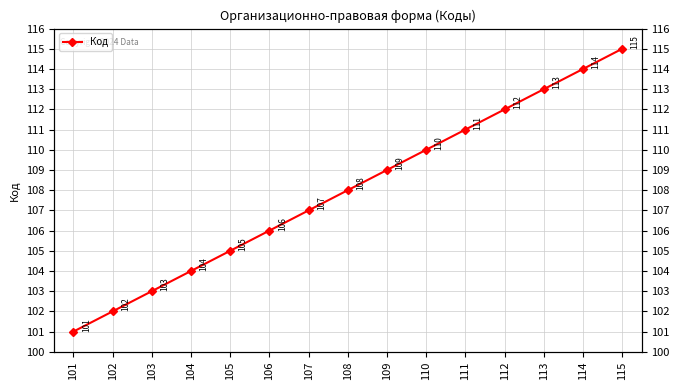

How many data points are above 108?

7